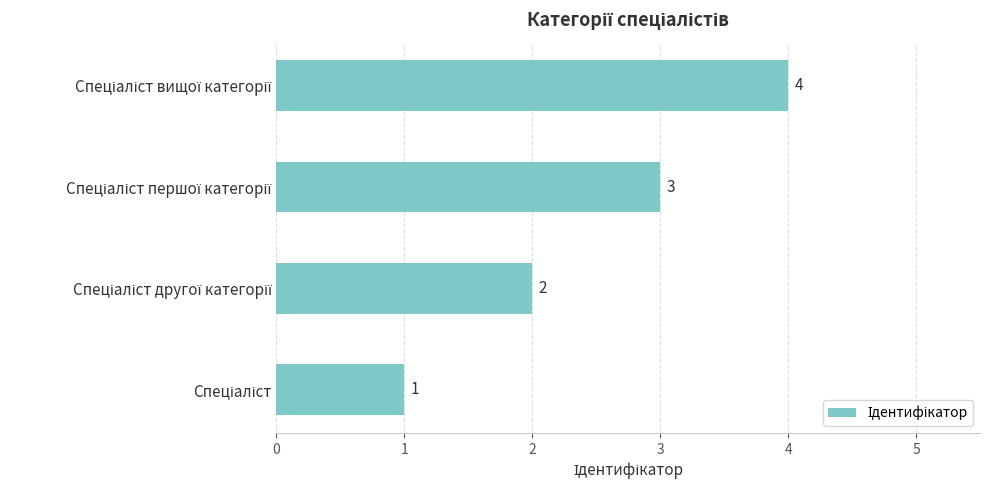

How many bars are there in total?

4